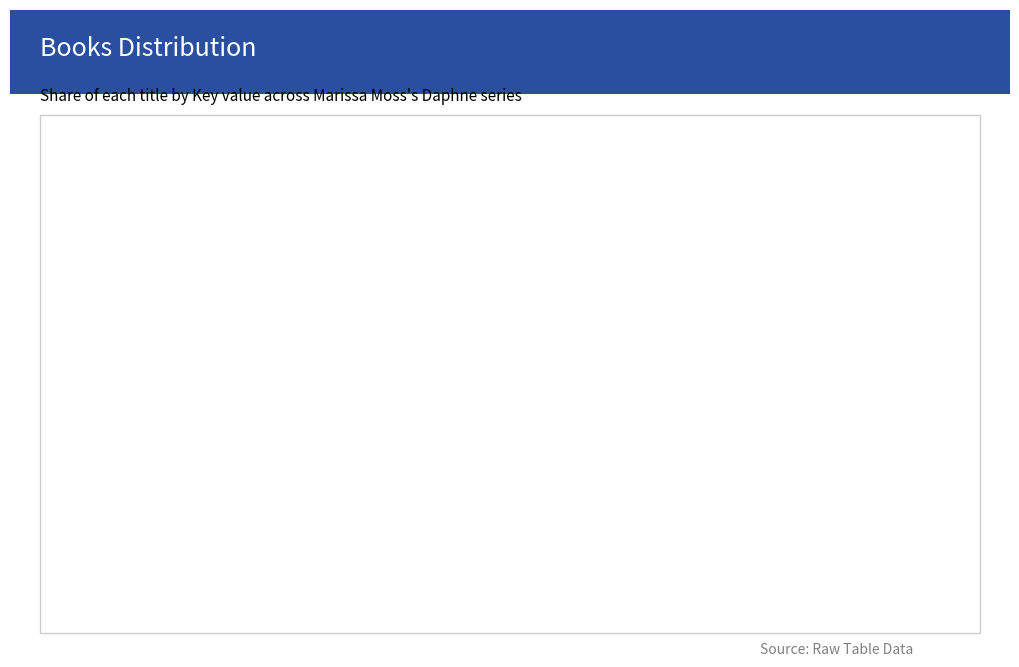

How many slices are in this pie chart?

3